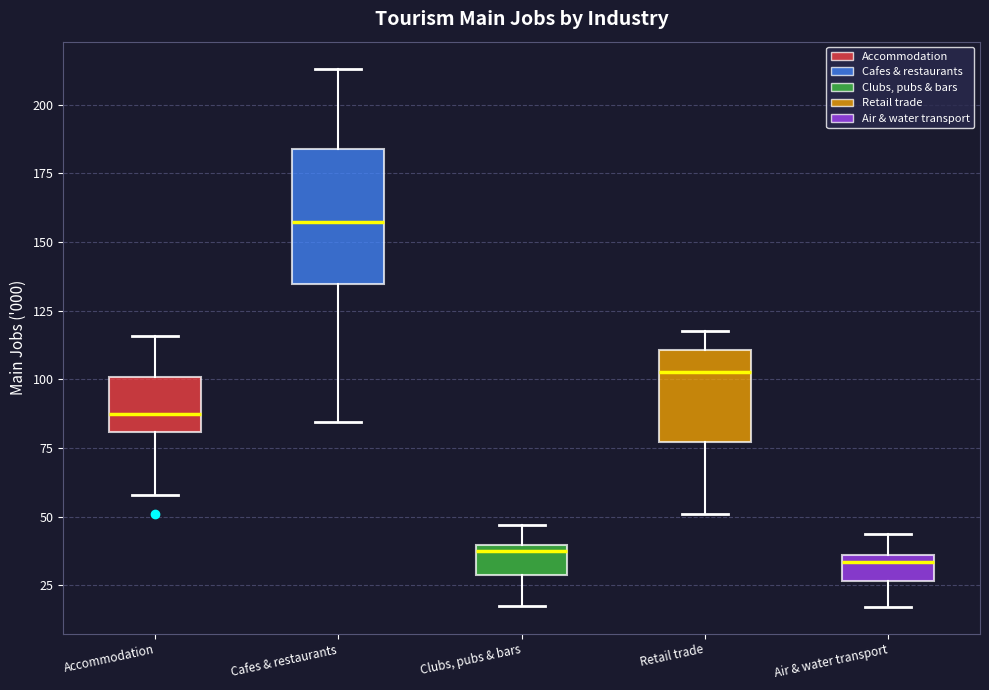

Reading left to right, transcribe this box plot: for each box, give where its median line is, the range the box spans, and where its two whiskers end, as read against the y-axis. The values are not printed on the chart, so give them approximately, as read against the axis.

Accommodation: median 85, box 80 to 100, whiskers 60 to 115
Cafes & restaurants: median 155, box 135 to 185, whiskers 85 to 215
Clubs, pubs & bars: median 40 (just below the box's upper edge), box 30 to 40, whiskers 20 to 45
Retail trade: median 105, box 75 to 110, whiskers 50 to 120
Air & water transport: median 35 (just below the box's upper edge), box 25 to 35, whiskers 15 to 45